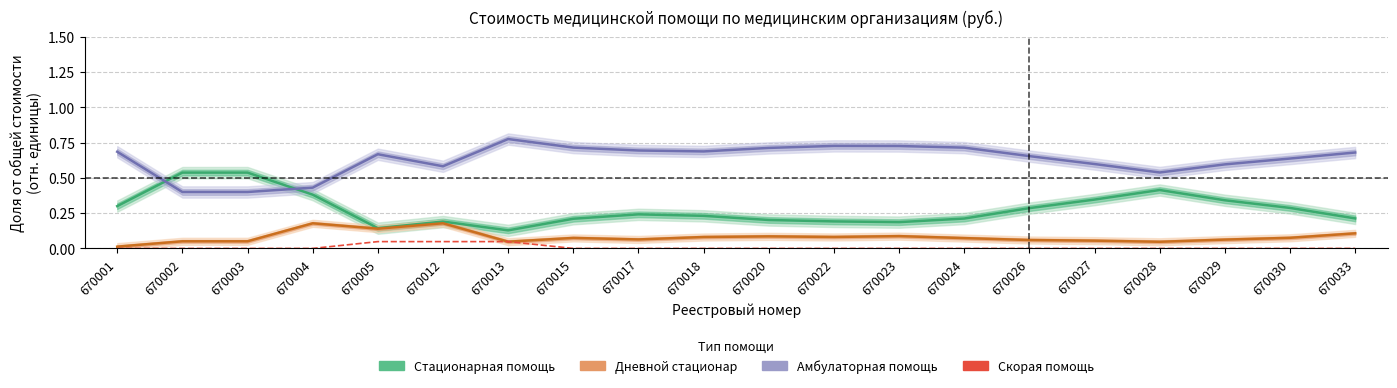

Does the chart have visible grid lines?

Yes